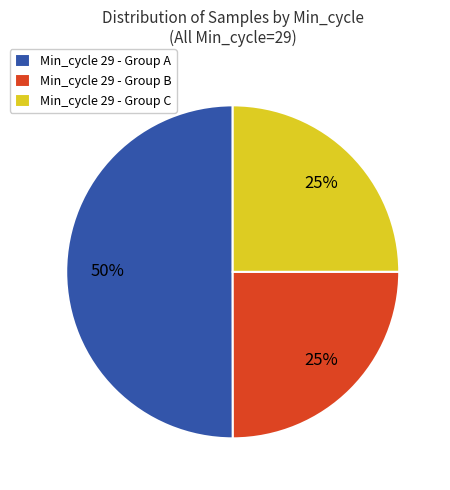

To the nearest percent, what percentage of the pie is Min_cycle 29 - Group A?

50%